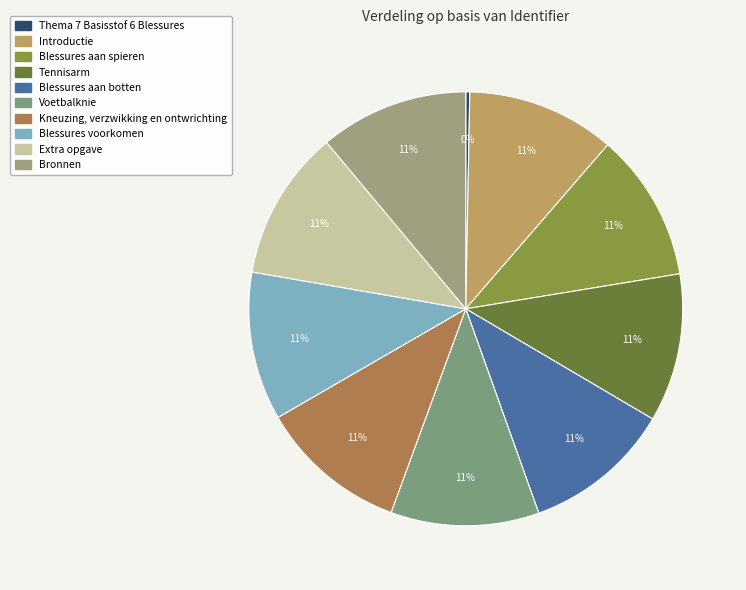

Rank the categories by value from lowest to highest.

Thema 7 Basisstof 6 Blessures, Blessures aan spieren, Tennisarm, Introductie, Blessures aan botten, Voetbalknie, Kneuzing verzwikking en ontwrichting, Blessures voorkomen, Bronnen, Extra opgave